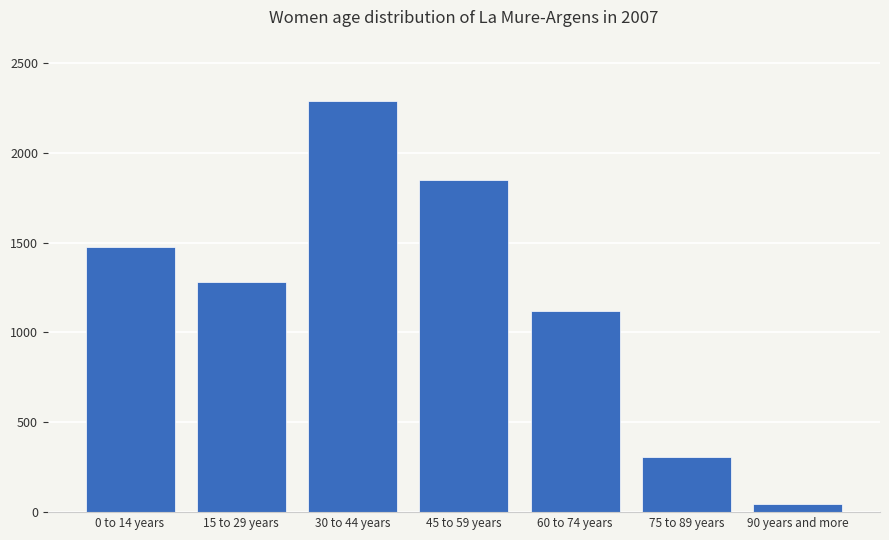

What is the sum of the values at 75 to 89 years and 60 to 74 years?

1430